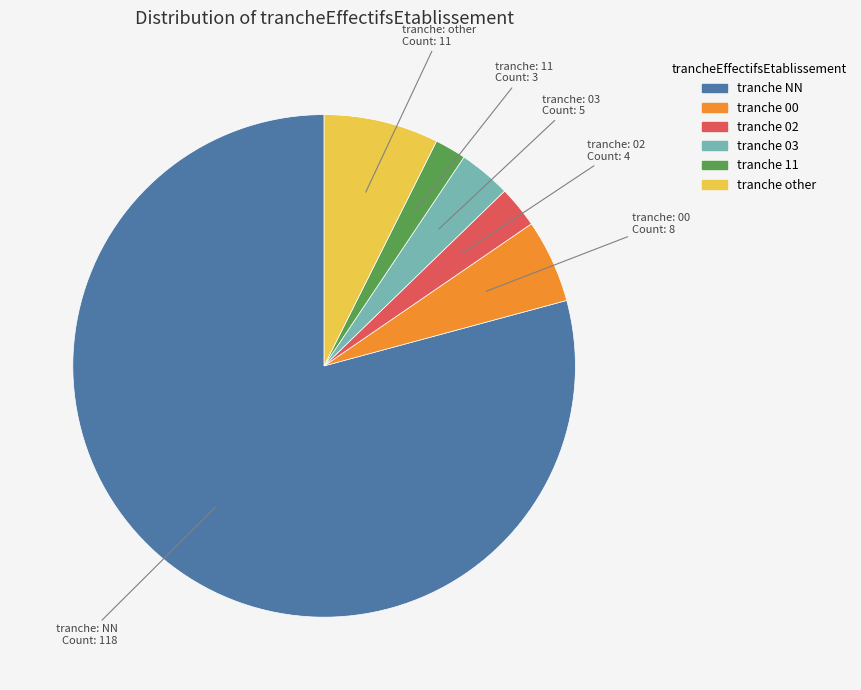

Is there any slice that represents more than half of the pie?

Yes